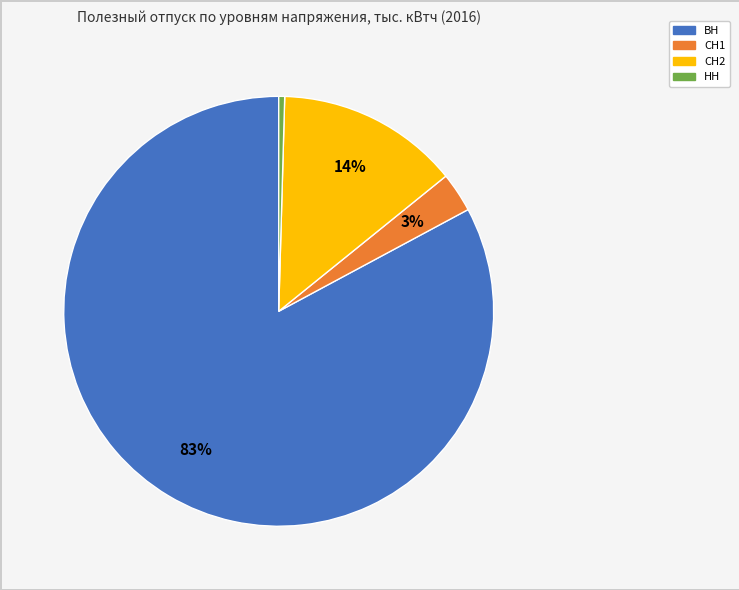

To the nearest percent, what is the combined percentage of СН1 and СН2?

17%